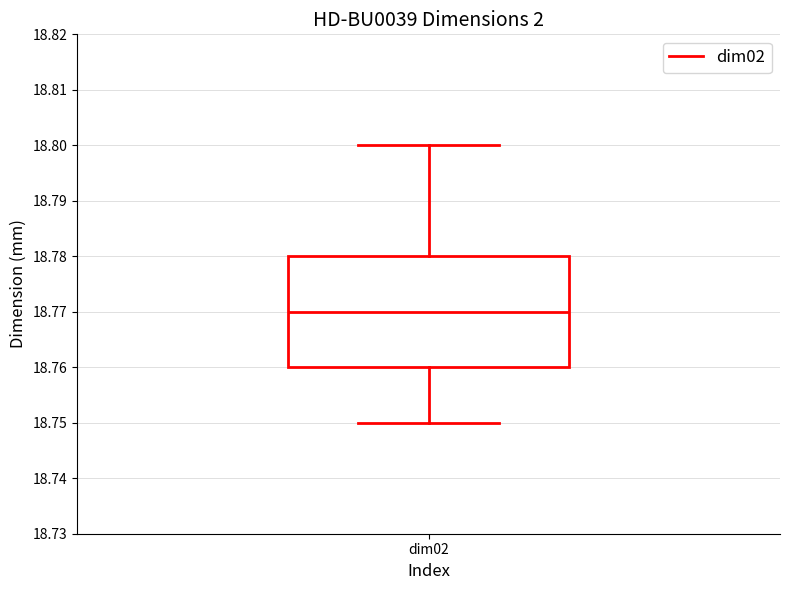

Where is the lower edge of the box for dim02 on the y-axis? The values are not printed on the chart, so give them approximately, as read against the axis.

18.76